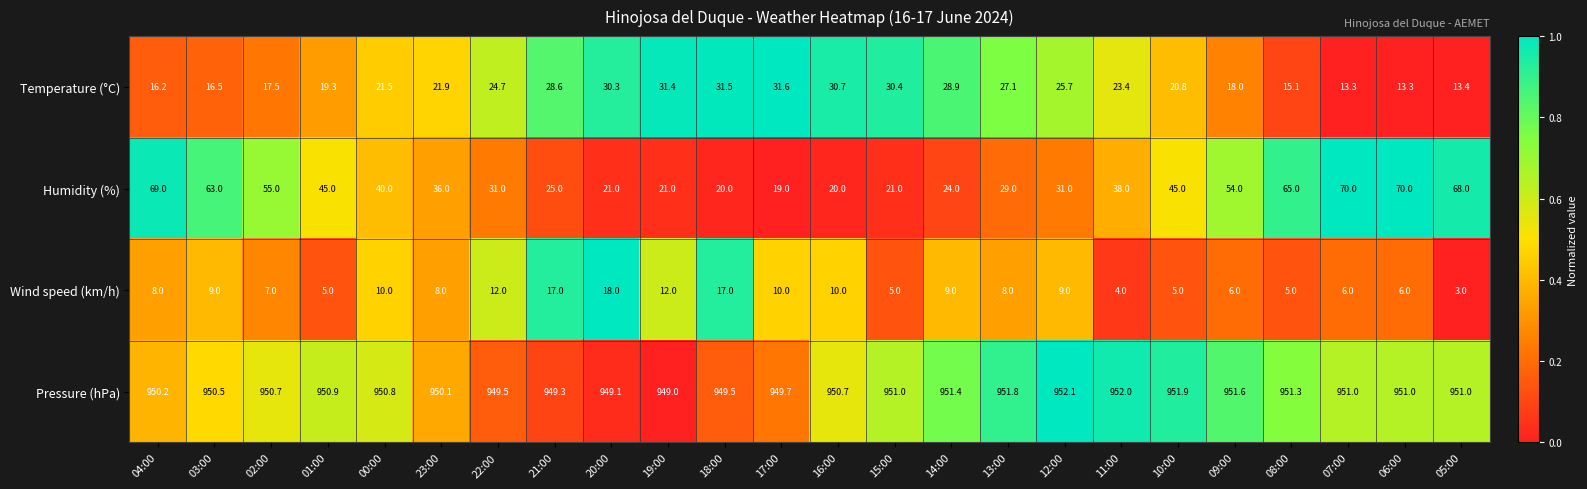

The value of Pressure (hPa) at 14:00 is 489.2. True or false?

False